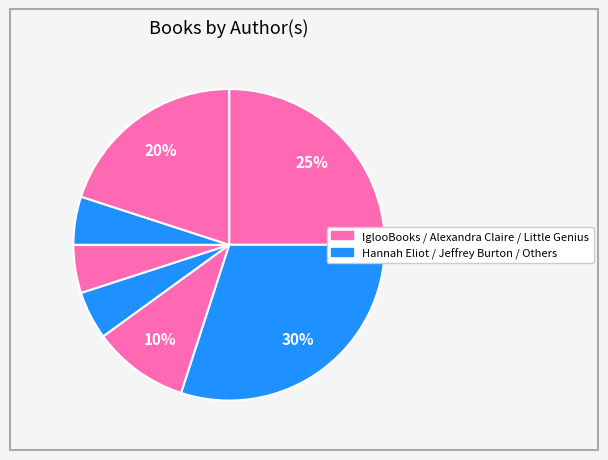

How many segments does this pie chart have?

7